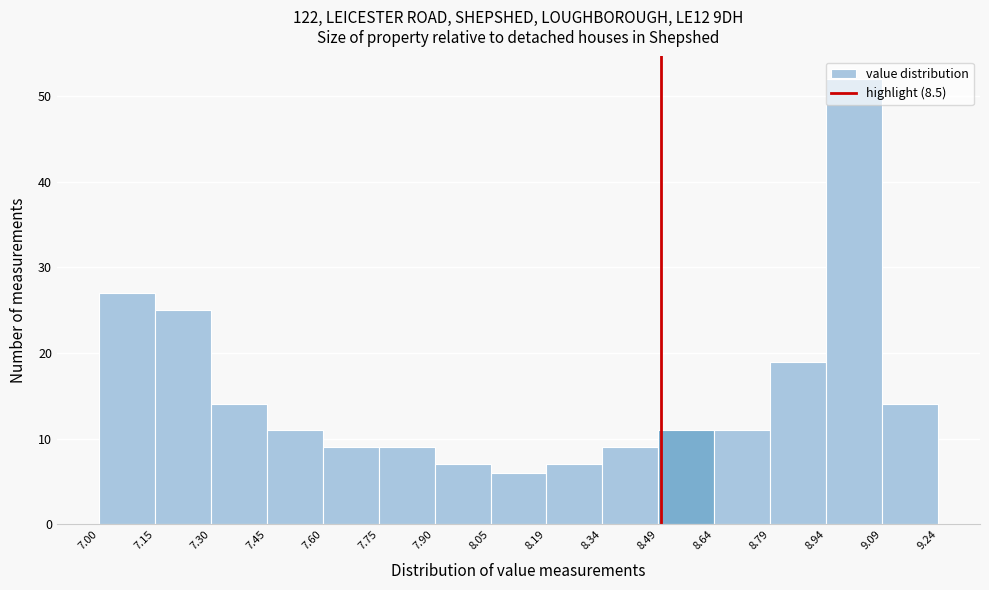

Reading left to right, list every bar in this chart as the range it spans on the x-axis followed by its height. The values are not printed on the chart, so give them approximately, as read against the axis.

7.00 to 7.15: 27
7.15 to 7.30: 25
7.30 to 7.45: 14
7.45 to 7.60: 11
7.60 to 7.75: 9
7.75 to 7.90: 9
7.90 to 8.05: 7
8.05 to 8.19: 6
8.19 to 8.34: 7
8.34 to 8.49: 9
8.49 to 8.64: 11
8.64 to 8.79: 11
8.79 to 8.94: 19
8.94 to 9.09: 52
9.09 to 9.24: 14